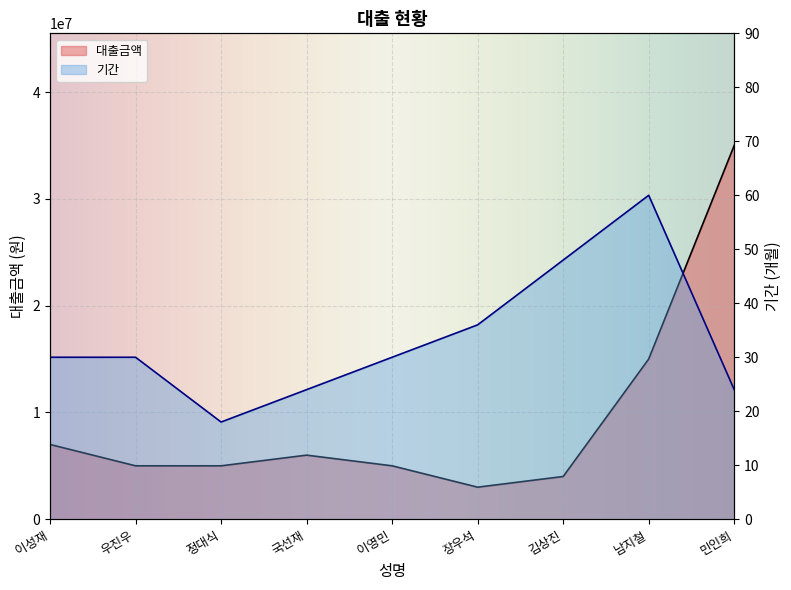

How many data points in 대출금액 are above 5000000?

4